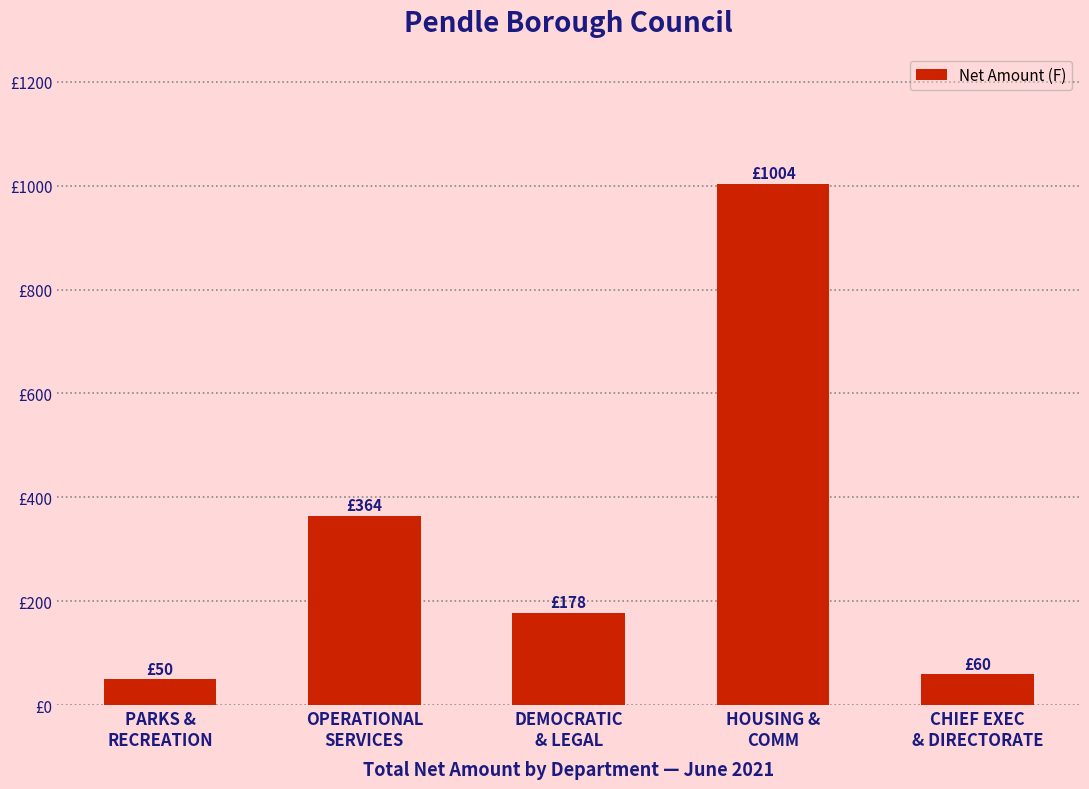

Does the chart contain any negative values?

No